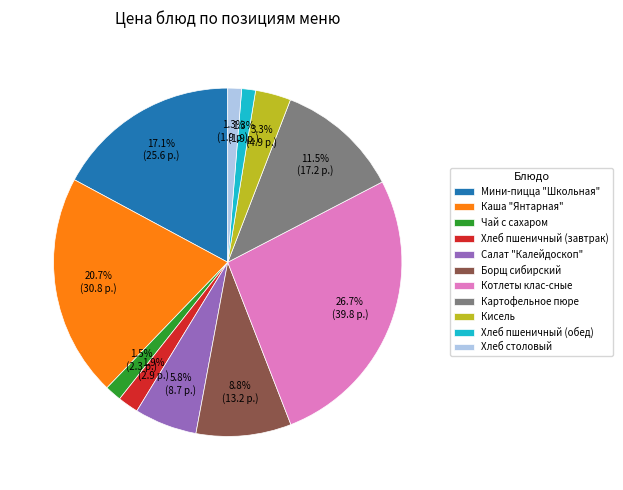

To the nearest percent, what is the difference between the Борщ сибирский and Кисель slice percentages?

6%